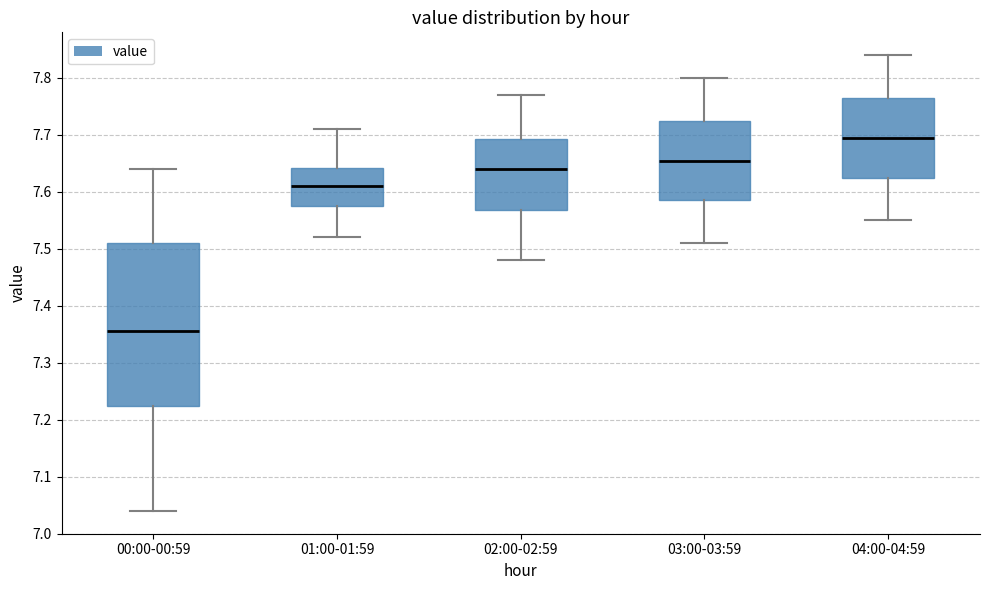

Where is the upper edge of the box for 02:00-02:59 on the y-axis? The values are not printed on the chart, so give them approximately, as read against the axis.

7.69